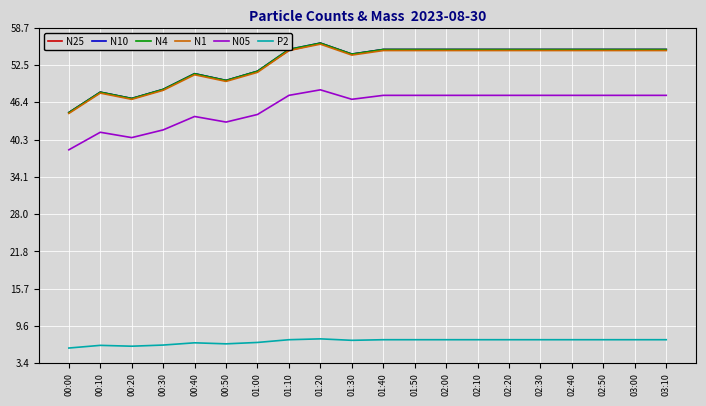

At how many categories does at least one series exceed 29?

20